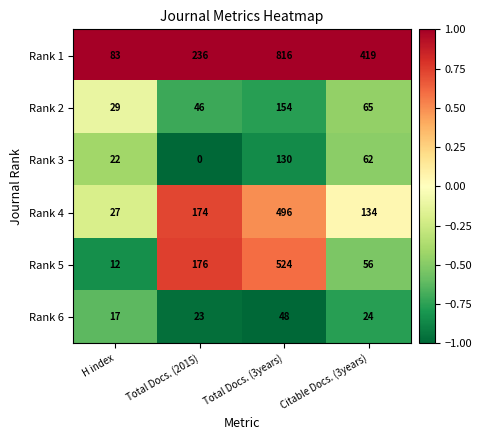

At which category is the sum across all series the highest?

Total Docs. (3years)